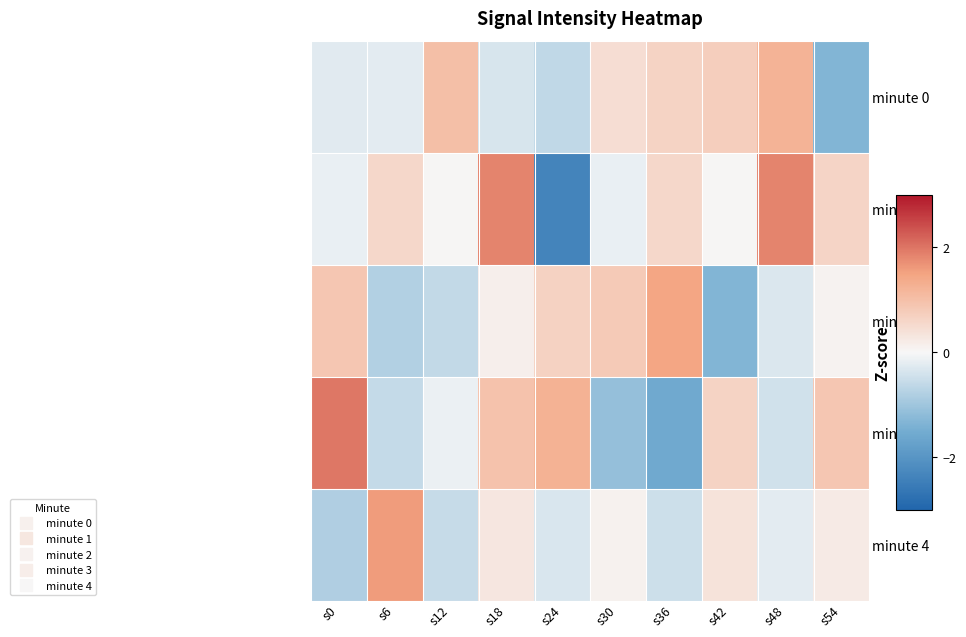

Between s0 and s36, which is larger?

s36